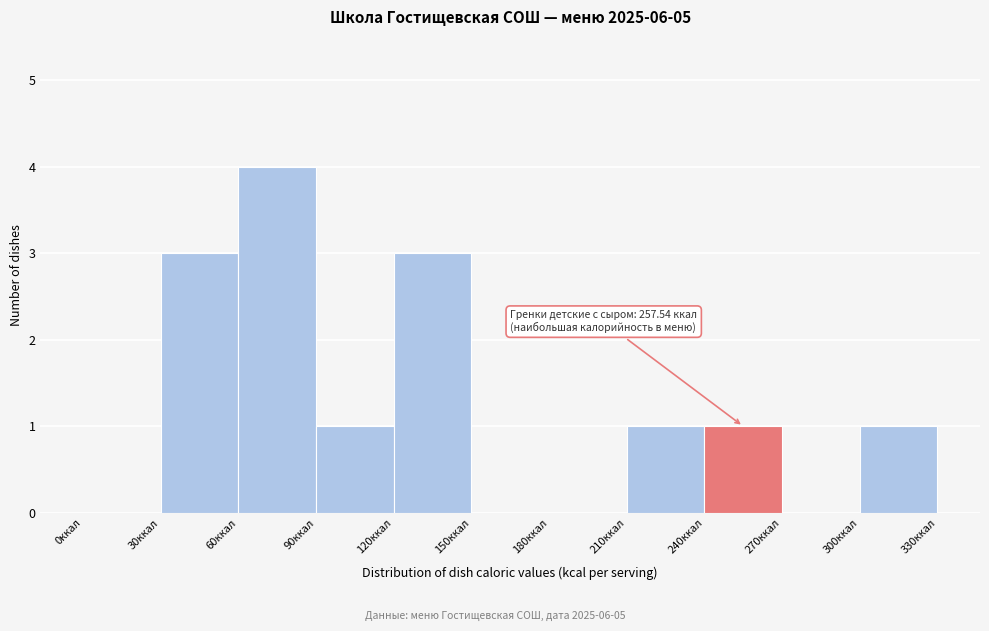

Which range on the x-axis has the tallest bar?

60 to 90